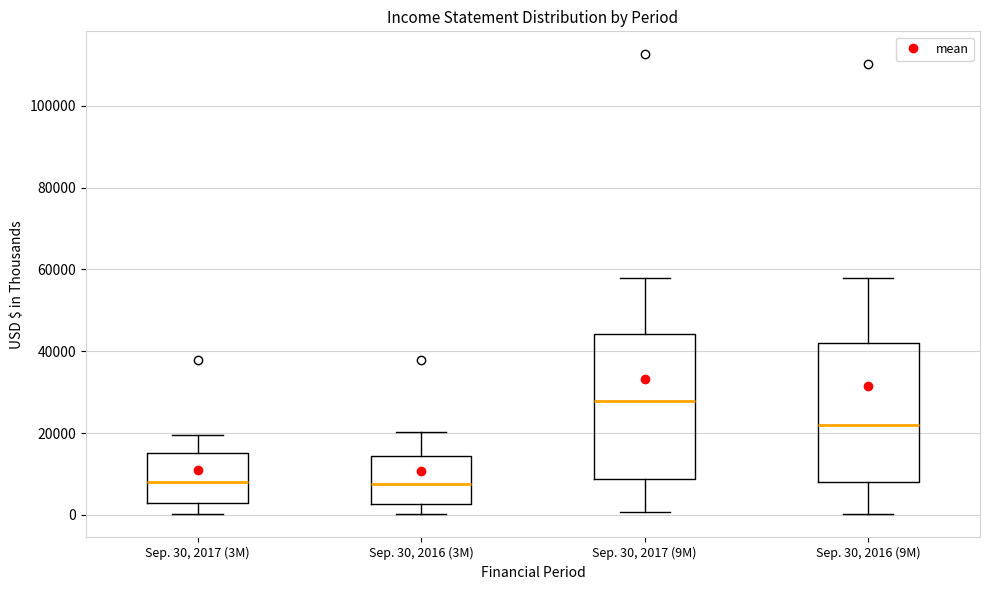

Where is the lower edge of the box for Sep. 30, 2016 (3M) on the y-axis? The values are not printed on the chart, so give them approximately, as read against the axis.

2000